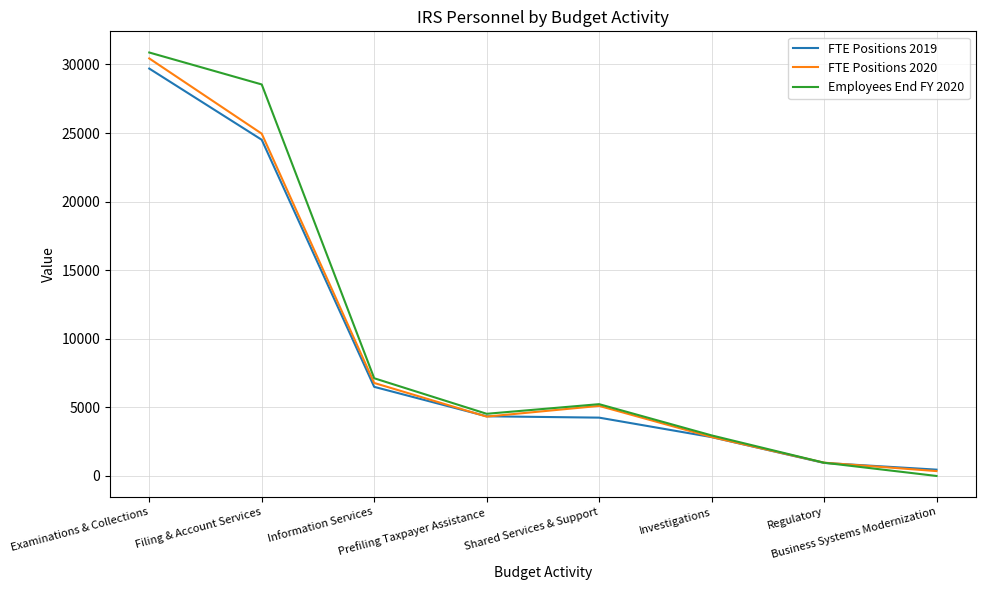

Which series has the widest spread of values?

Employees End FY 2020